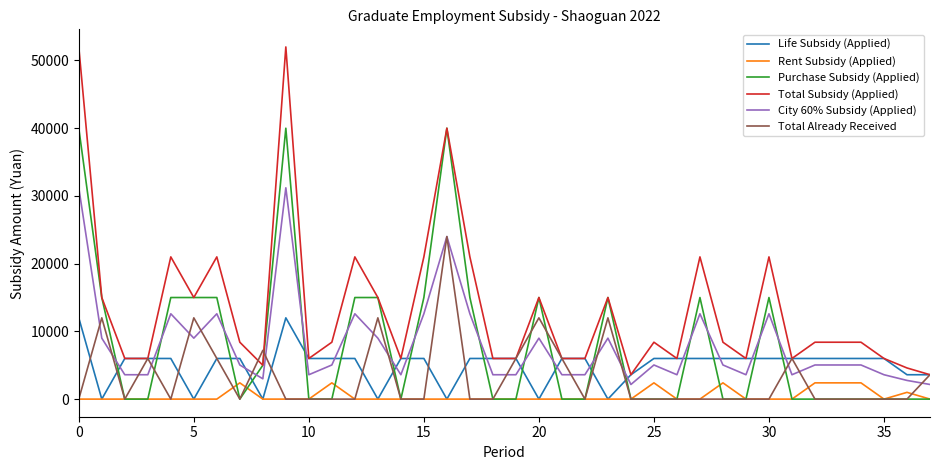

What is the lowest value of the Total Subsidy (Applied) series?

3600